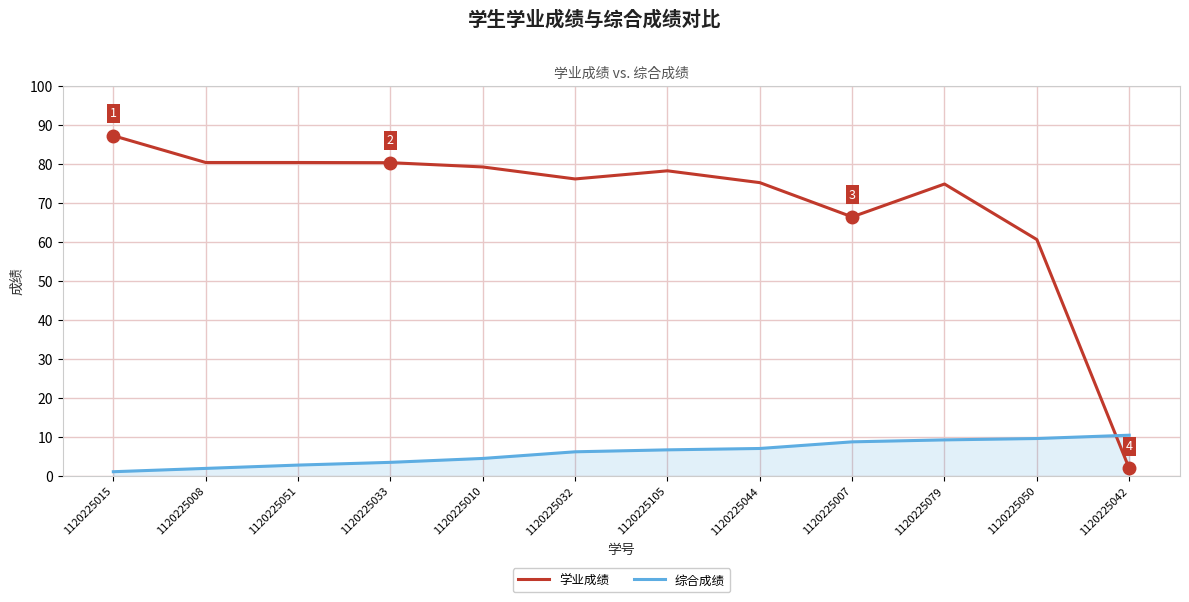

Where is 学业成绩 nearest to the value 44?

1120225050